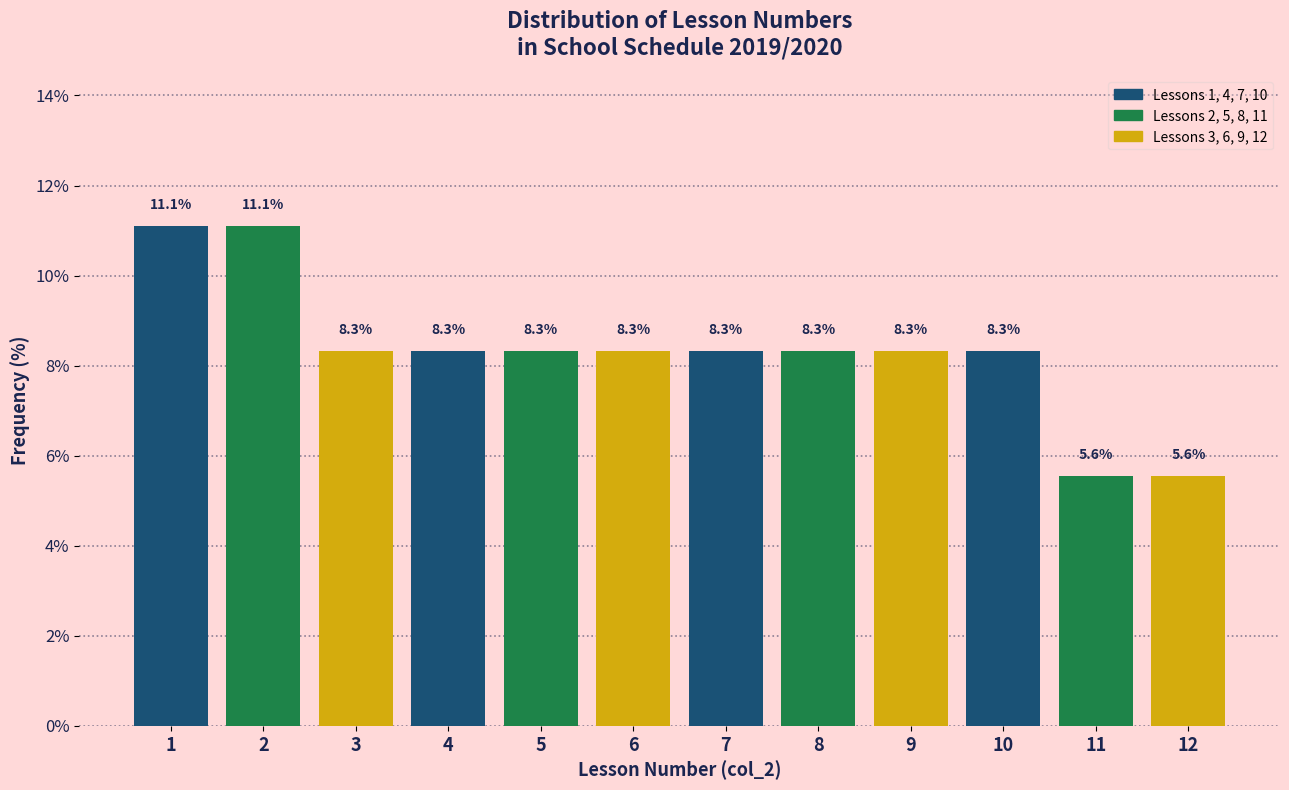

What is the height of the bar covering 1.5 to 2.5 on the x-axis?

11.1